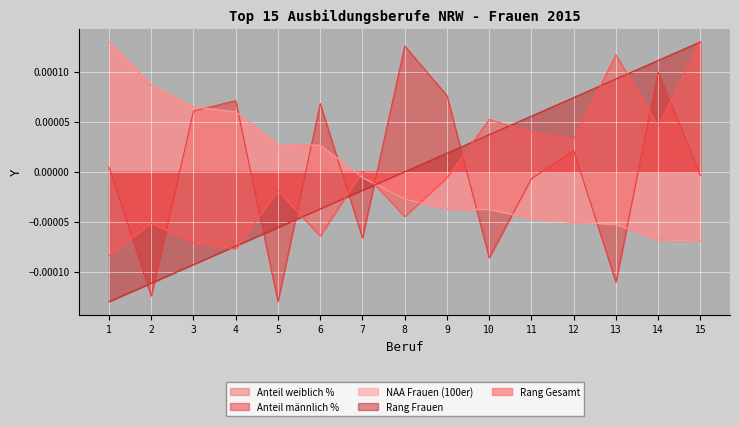

Which series changed the most between 7 and 10?

Rang Frauen